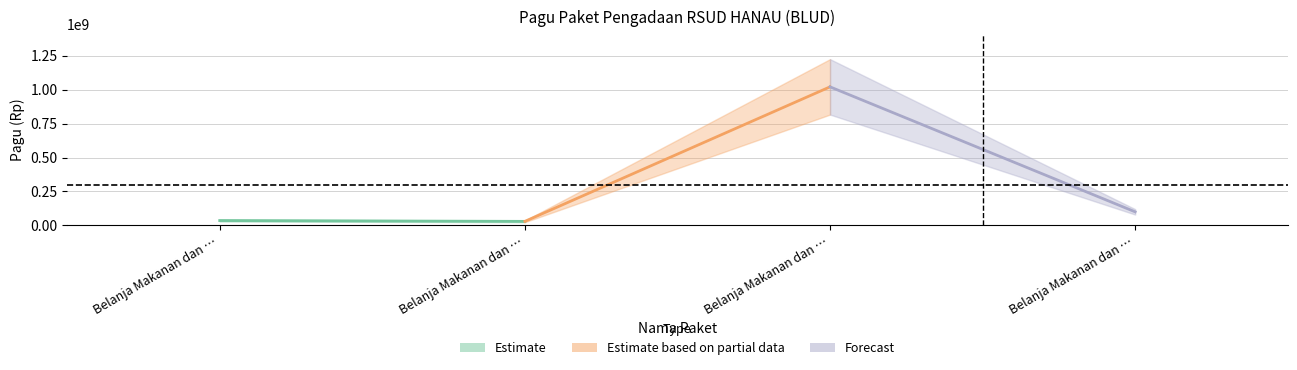

What is the difference between the maximum and minimum values in the pagu series?

990000000